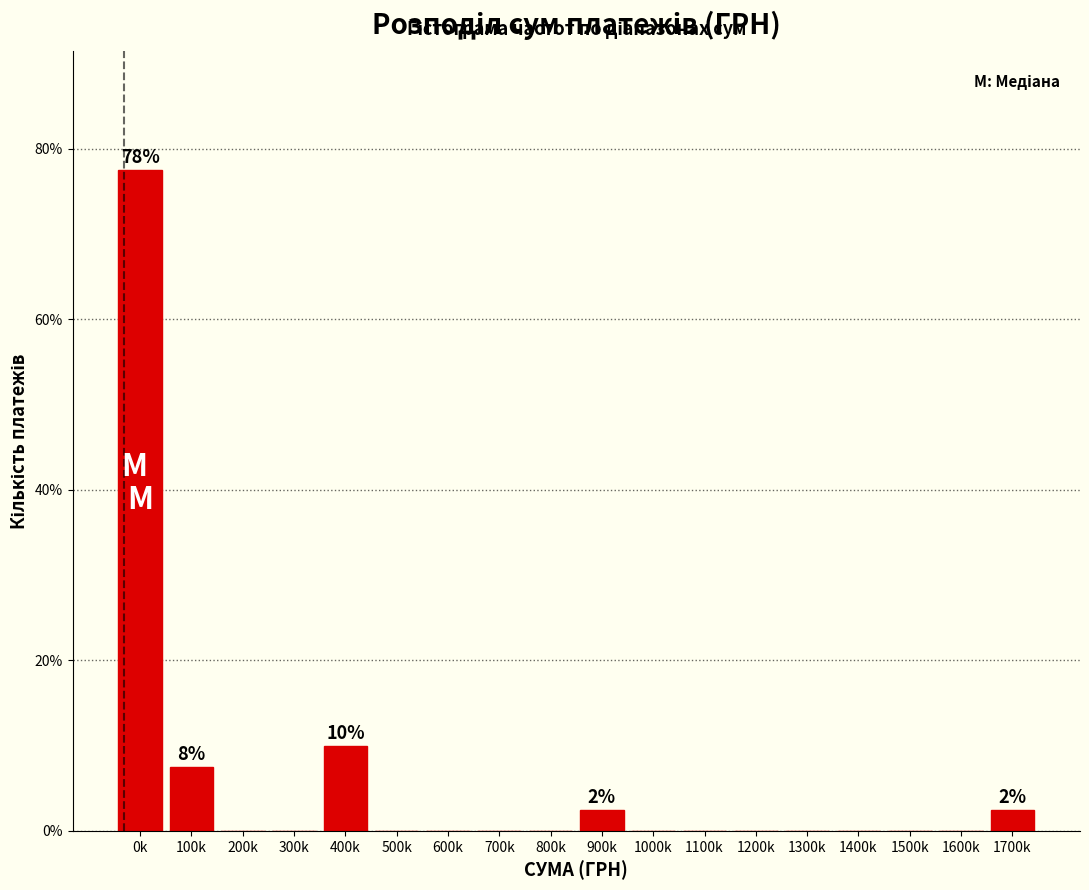

Reading left to right, transcribe all the data shown in this chart.

0k=77.5	100k=7.5	200k=0.0	300k=0.0	400k=10.0	500k=0.0	600k=0.0	700k=0.0	800k=0.0	900k=2.5	1000k=0.0	1100k=0.0	1200k=0.0	1300k=0.0	1400k=0.0	1500k=0.0	1600k=0.0	1700k=2.5